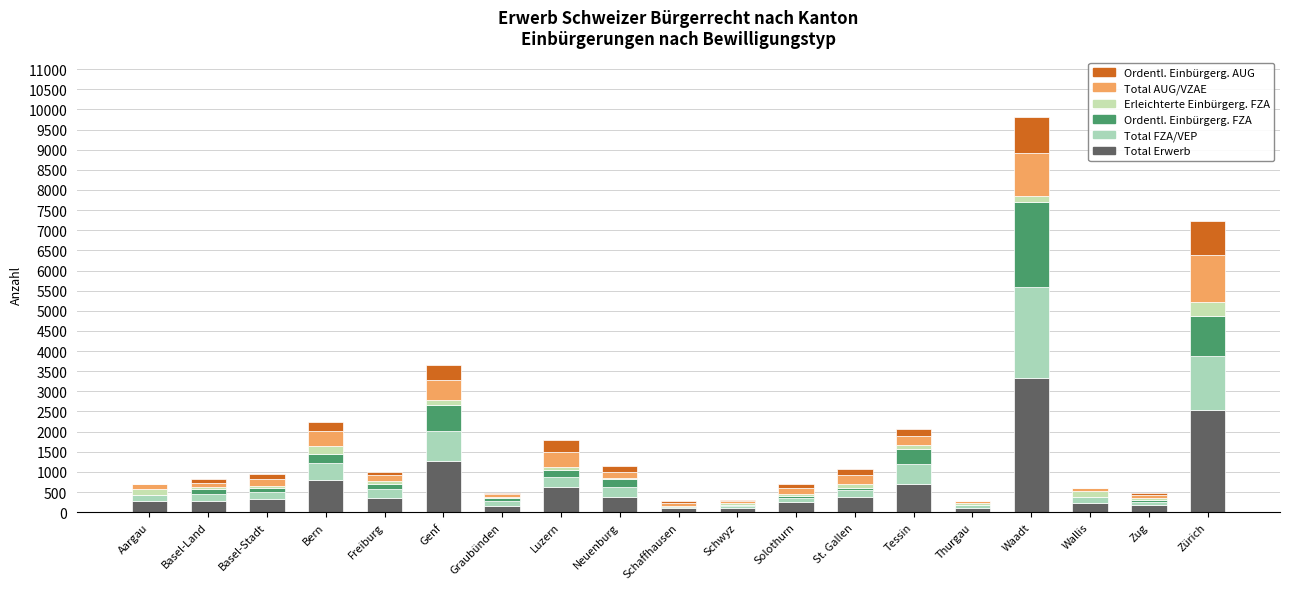

The Total AUG/VZAE series shows 660 at Genf. True or false?

False